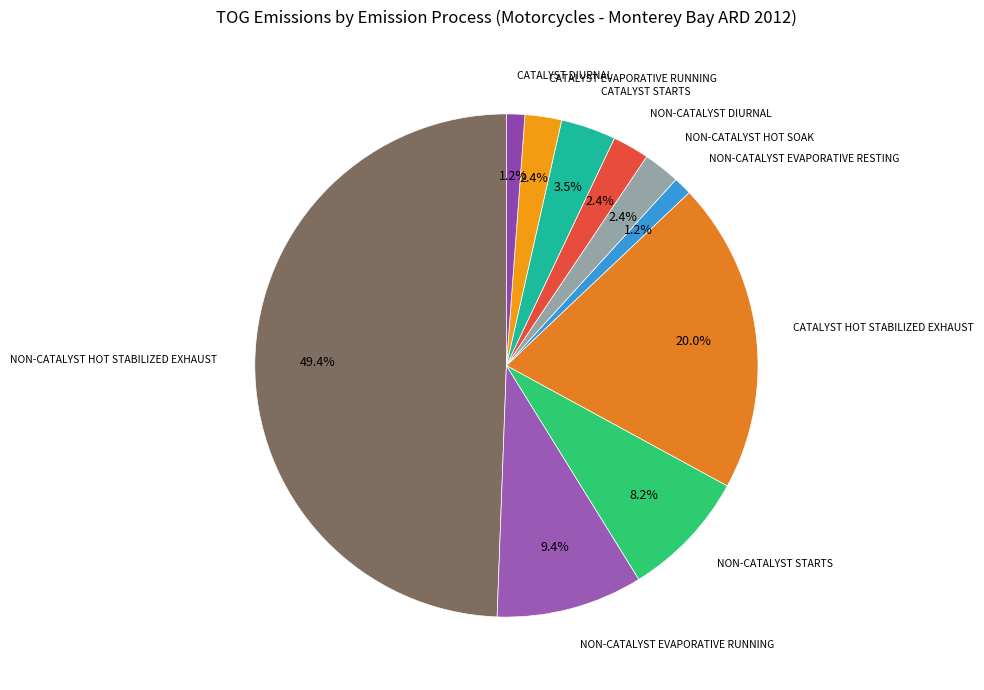

How many segments does this pie chart have?

10